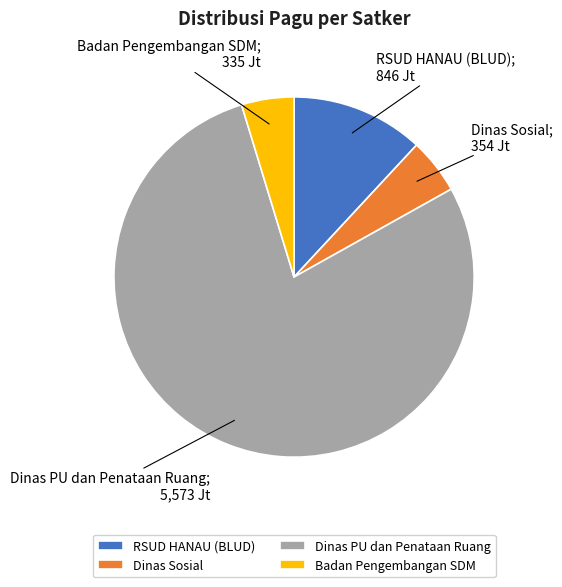

Do Badan Pengembangan SDM and Dinas PU dan Penataan Ruang together represent more than half of the pie?

Yes